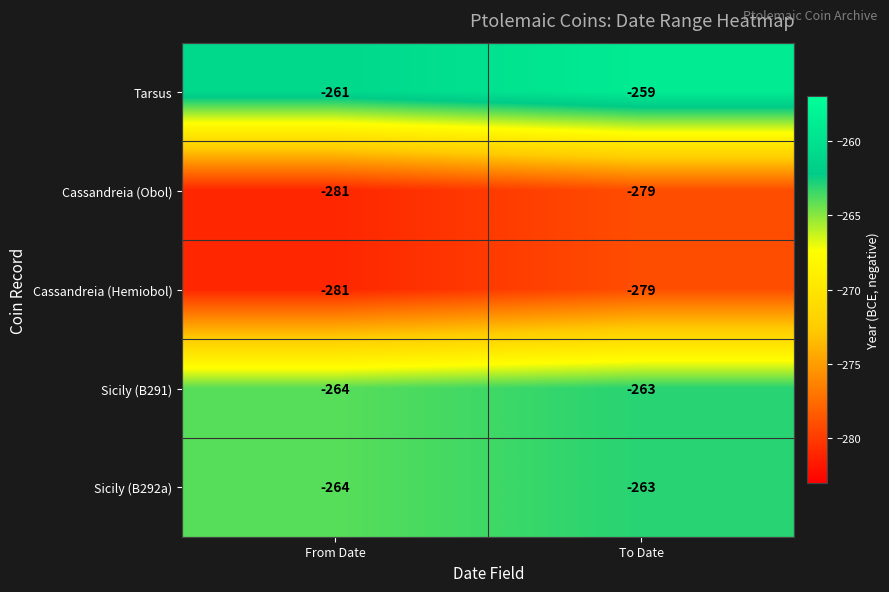

What is the total value across all series at To Date?

-1343